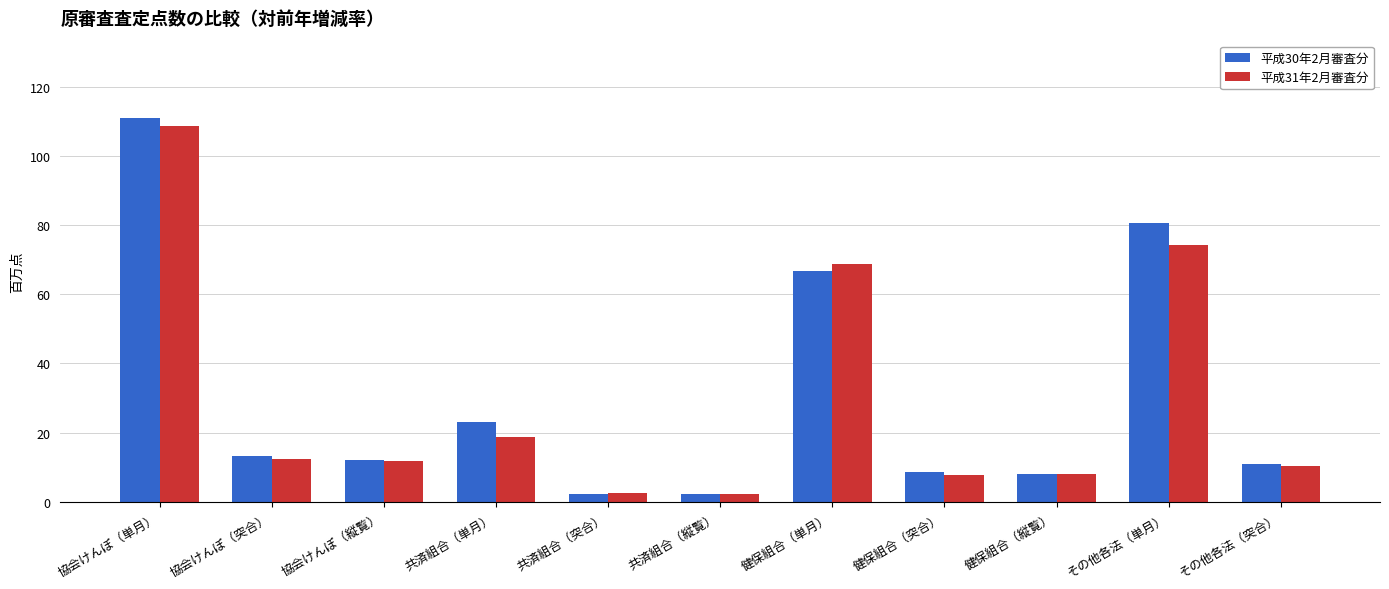

What is the average value of the 平成31年2月審査分 series?

29.6